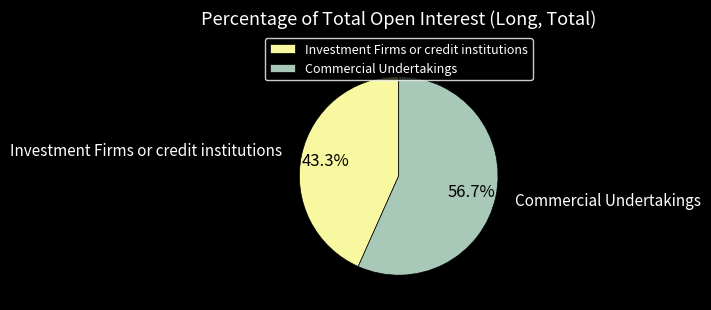

How much of the chart is everything except Commercial Undertakings?

43.3%